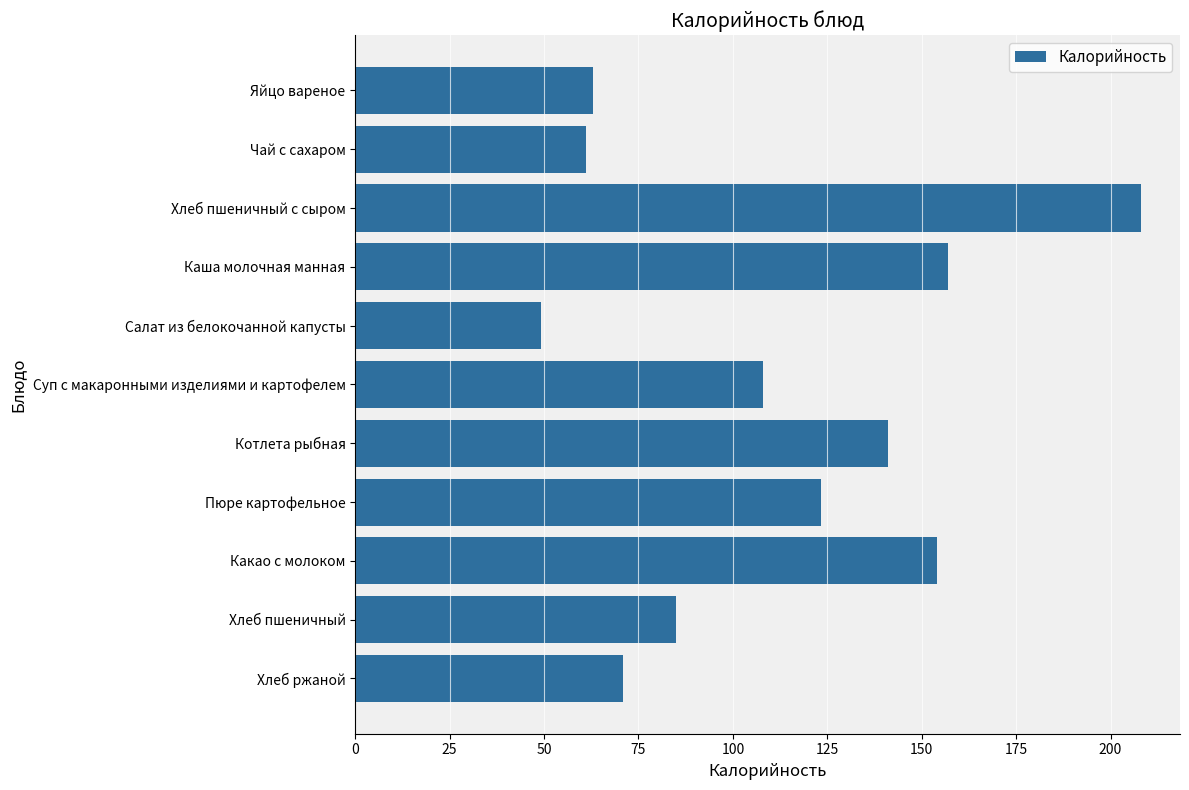

Rank the categories by value from highest to lowest.

Хлеб пшеничный с сыром, Каша молочная манная, Какао с молоком, Котлета рыбная, Пюре картофельное, Суп с макаронными изделиями и картофелем, Хлеб пшеничный, Хлеб ржаной, Яйцо вареное, Чай с сахаром, Салат из белокочанной капусты